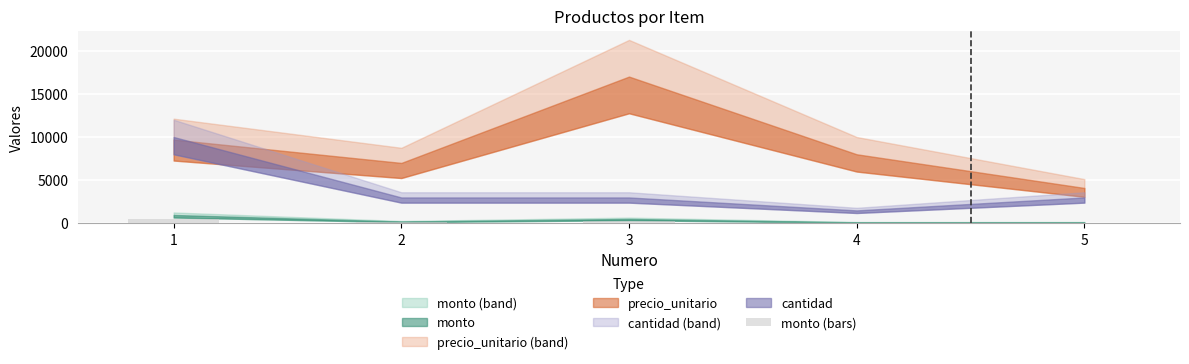

Approximately how many times larger is the value at 5 compared to 4?

1.0